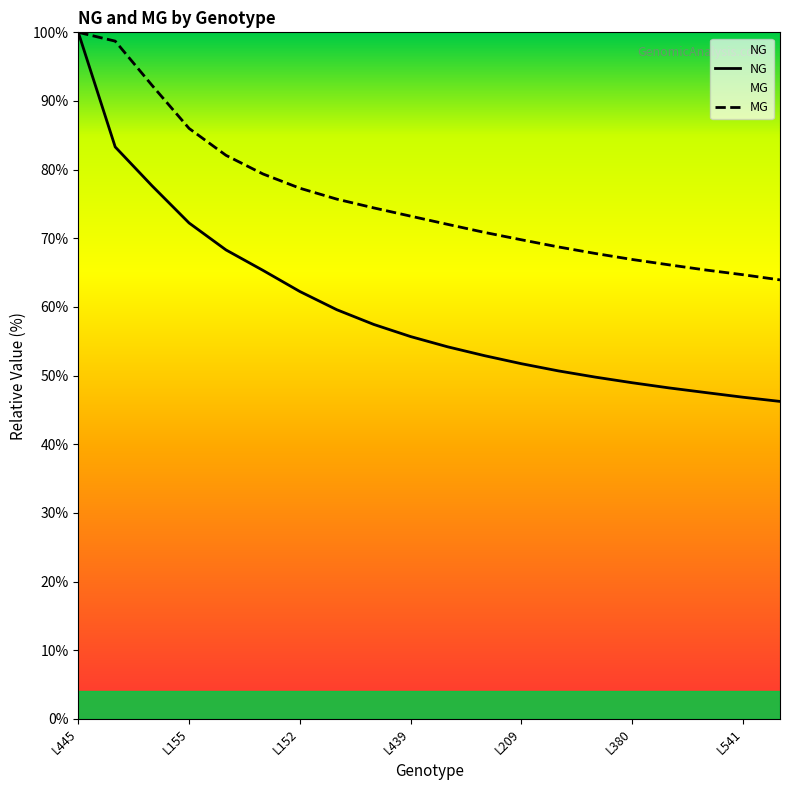

Rank the series by their average value, from lowest to highest.

NG, MG